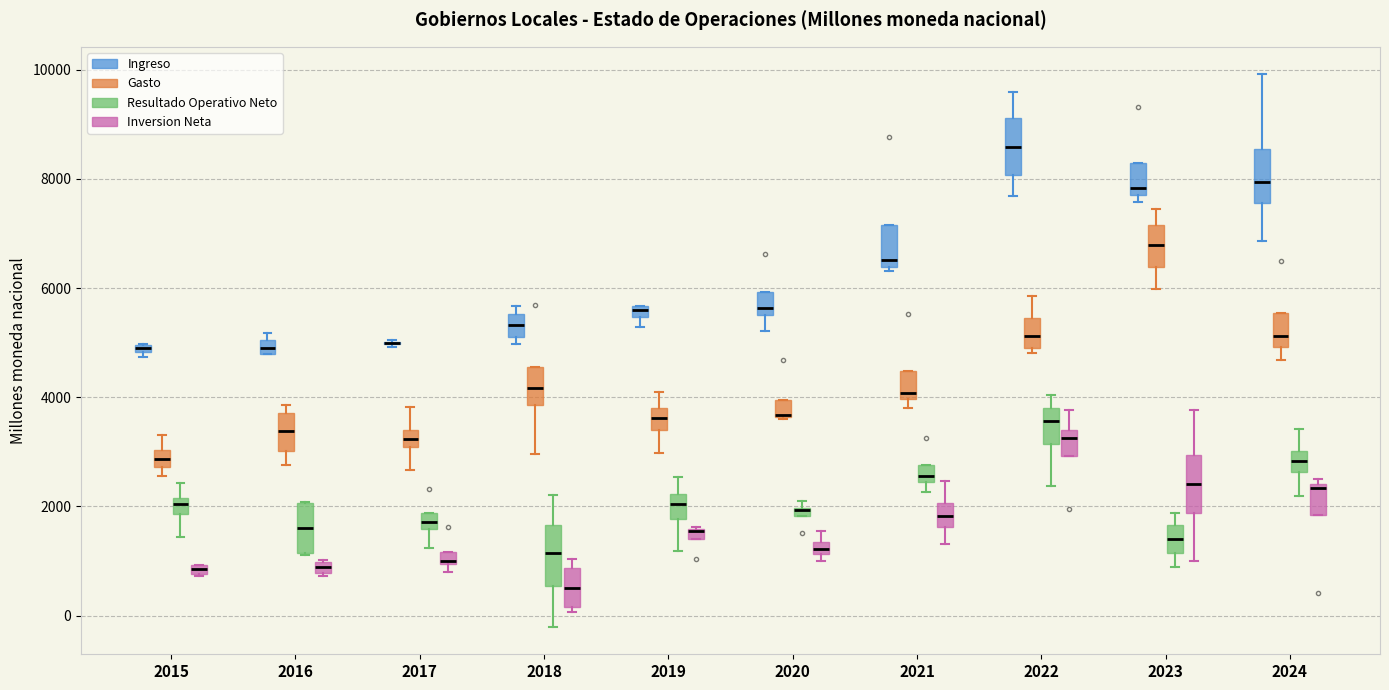

Where is the lower edge of the box for 2015 (Inversion Neta) on the y-axis? The values are not printed on the chart, so give them approximately, as read against the axis.

800